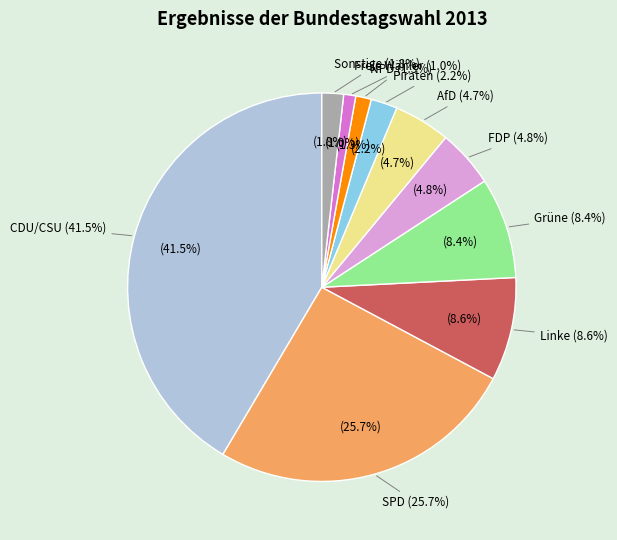

What is the smallest slice in the pie chart?

Freie Wähler